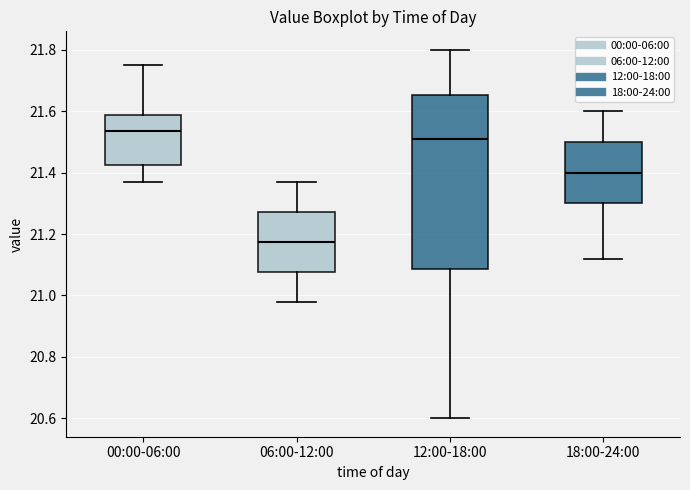

Comparing the boxes themselves (not the whiskers), which one is the tallest?

12:00-18:00